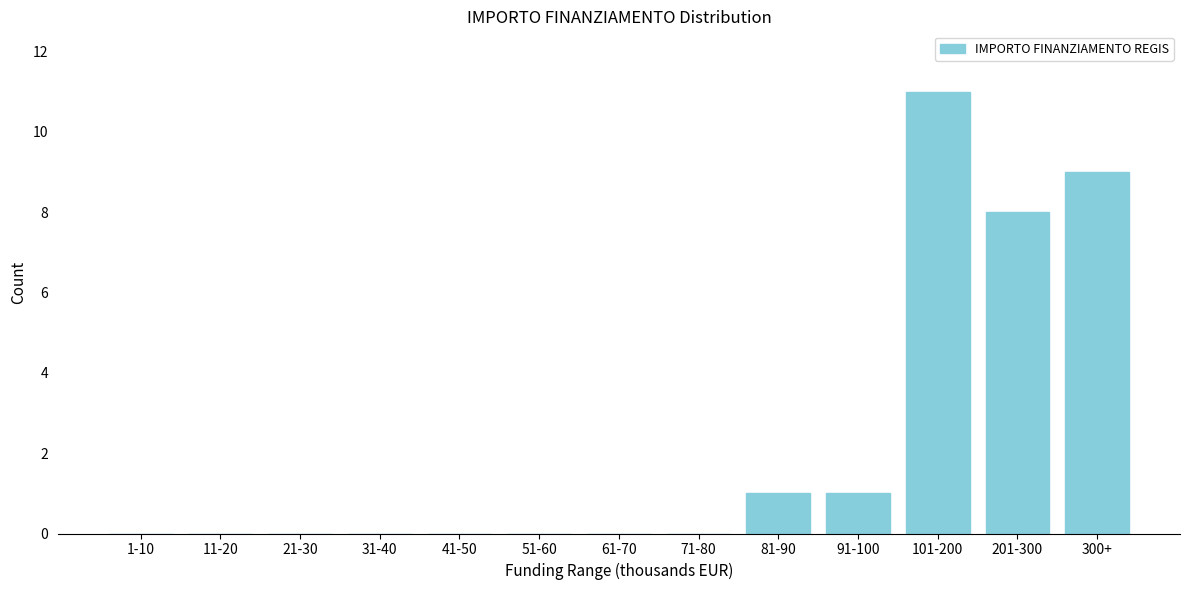

Reading right to left, transcribe all the data shown in this chart.

300+=9	201-300=8	101-200=11	91-100=1	81-90=1	71-80=0	61-70=0	51-60=0	41-50=0	31-40=0	21-30=0	11-20=0	1-10=0